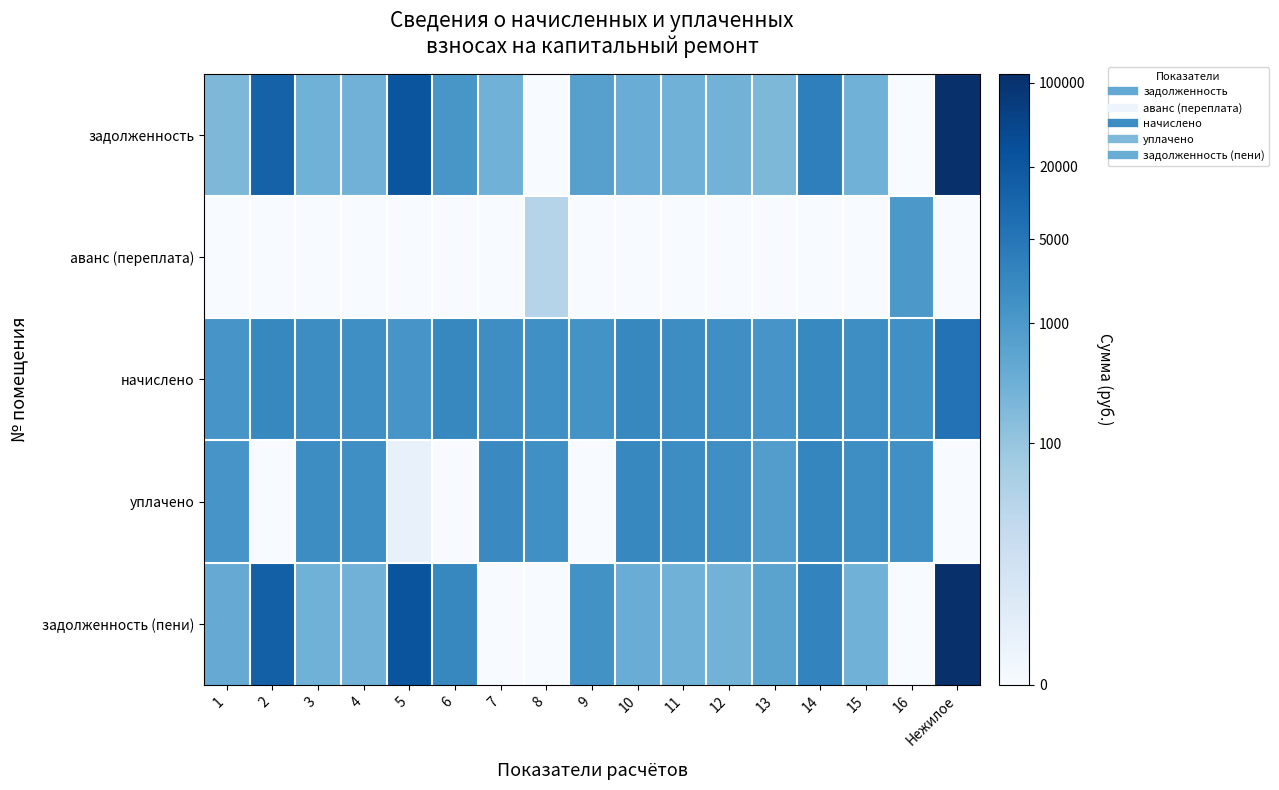

At which category is the sum across all series the highest?

Нежилое